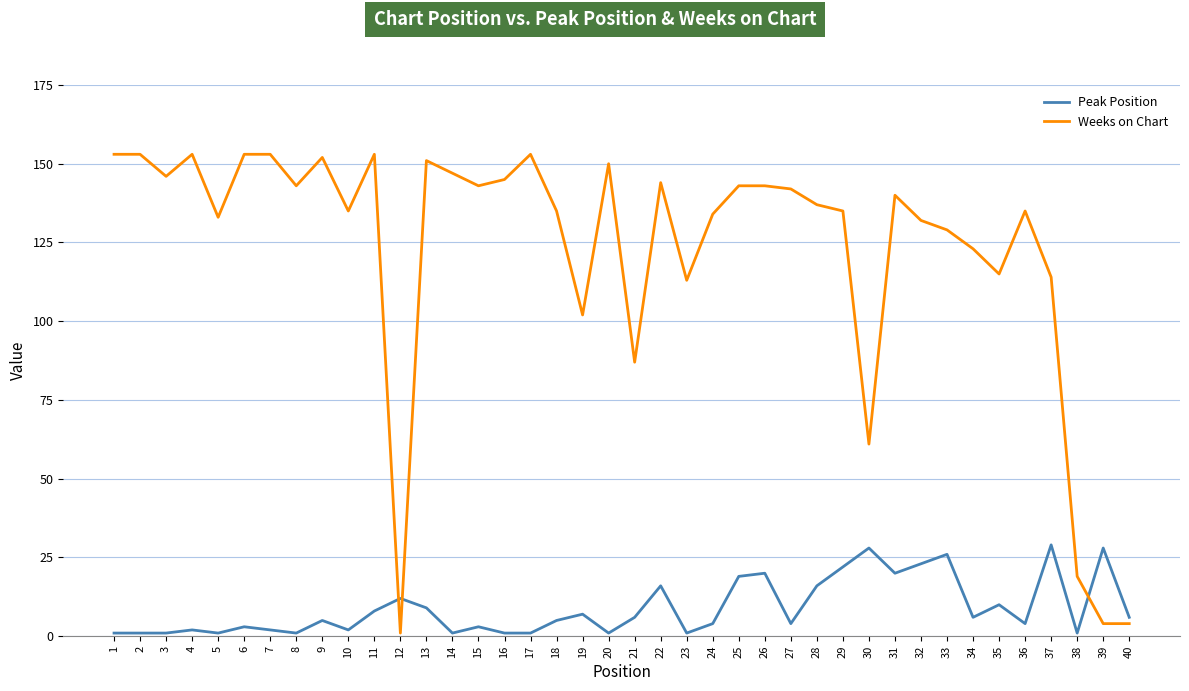

True or false: Peak Position has more than 0 interior local peaks.

True